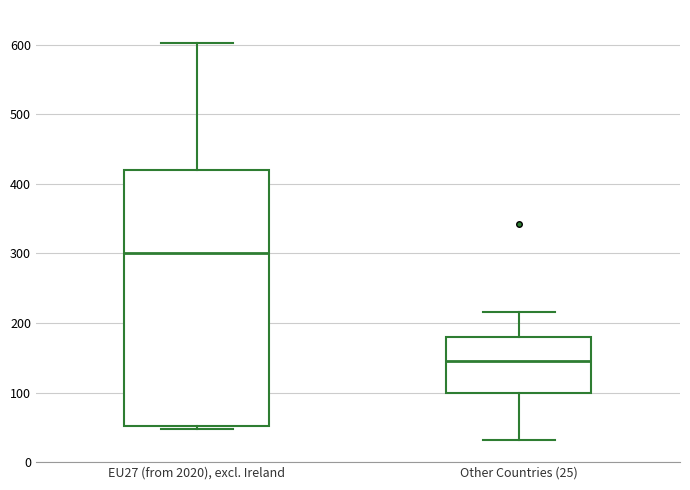

Reading left to right, read every box against the y-axis: the position of its median line, the range the box covers, and the ends of its whiskers. The values are not printed on the chart, so give them approximately, as read against the axis.

EU27 (from 2020), excl. Ireland: median 300, box 50 to 420, whiskers 50 (just below the box's lower edge) to 600
Other Countries (25): median 150, box 100 to 180, whiskers 30 to 220